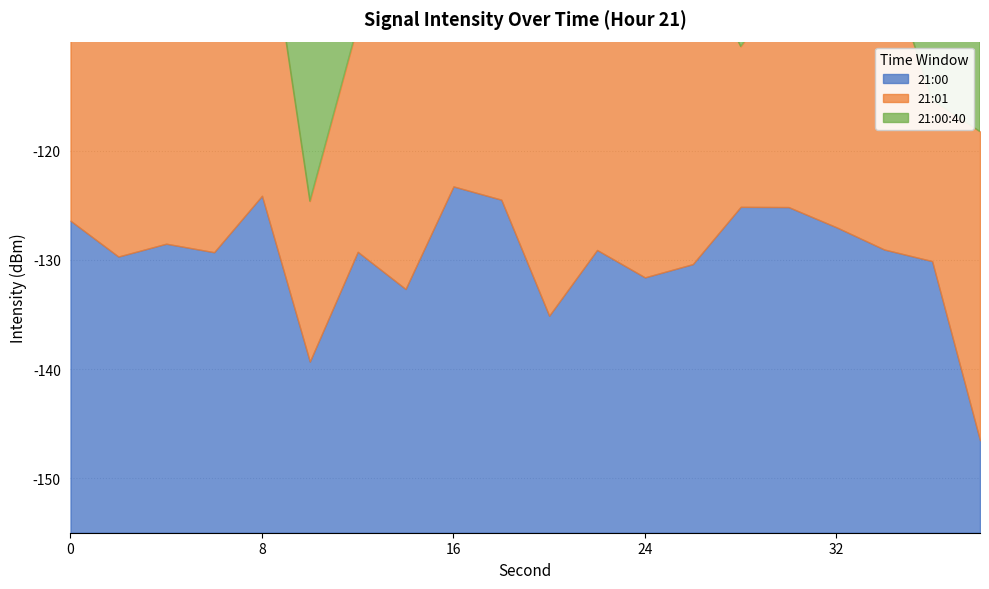

Rank the series by their average value, from lowest to highest.

21:01, 21:00, 21:00:40